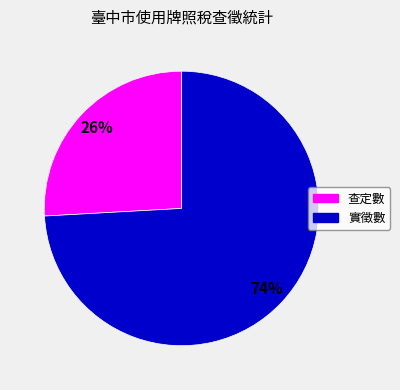

Does any single category account for the majority?

Yes